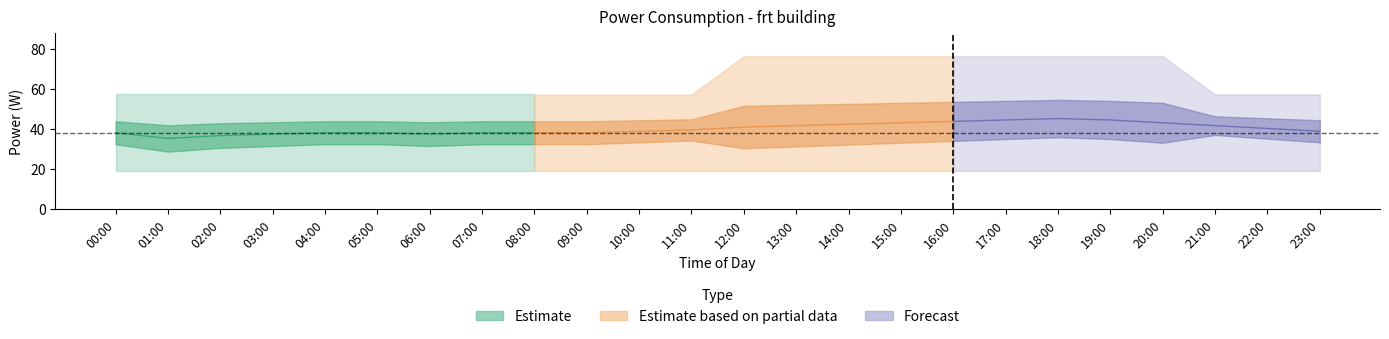

At how many categories does at least one series exceed 61?

9